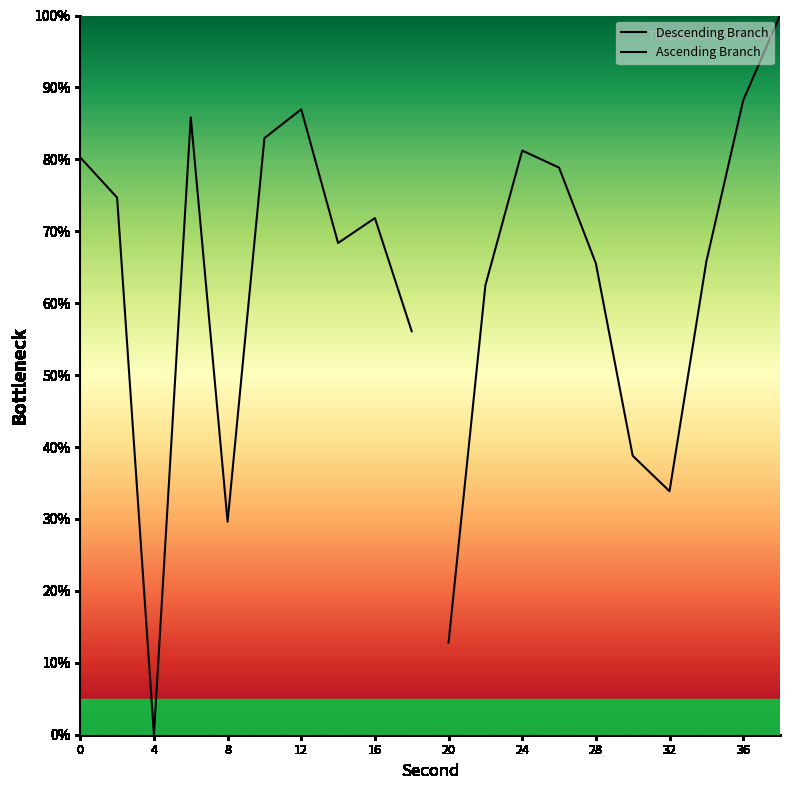

What are all the series names shown in the legend?

Descending Branch, Ascending Branch